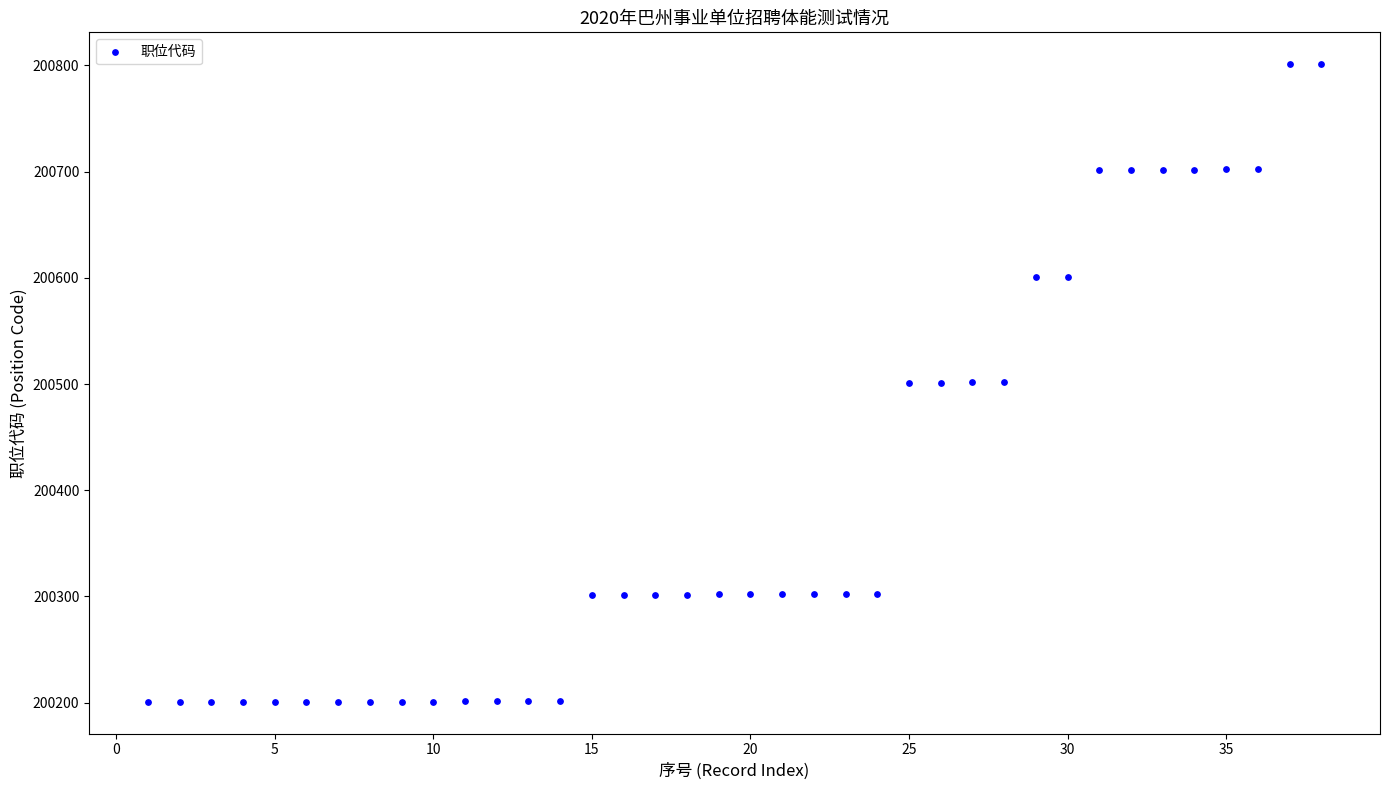

What is the range of Y values (max minus min)?

600